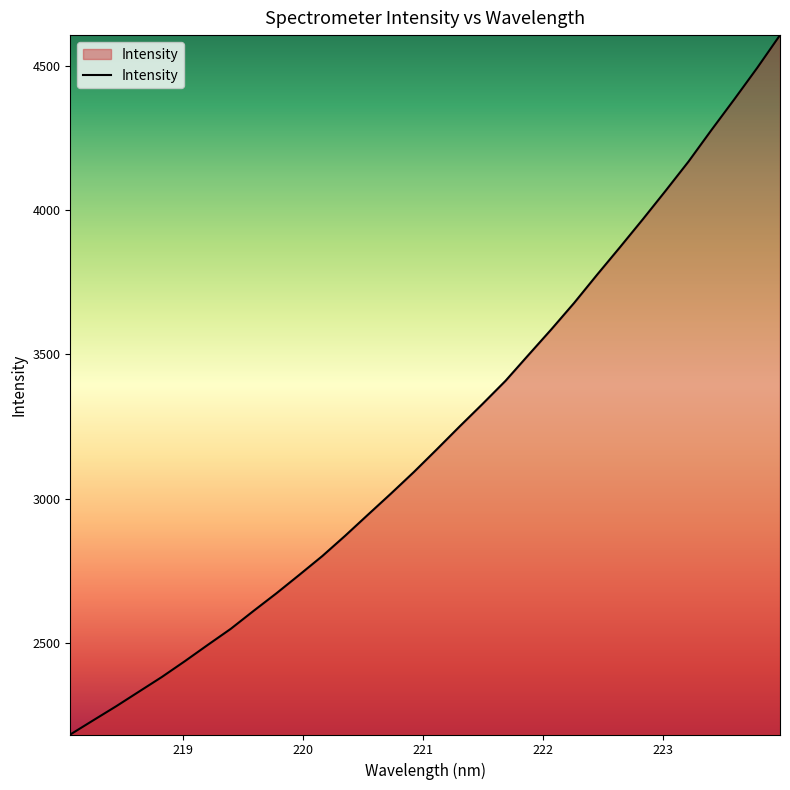

What is the difference between the maximum and minimum values?

2420.4